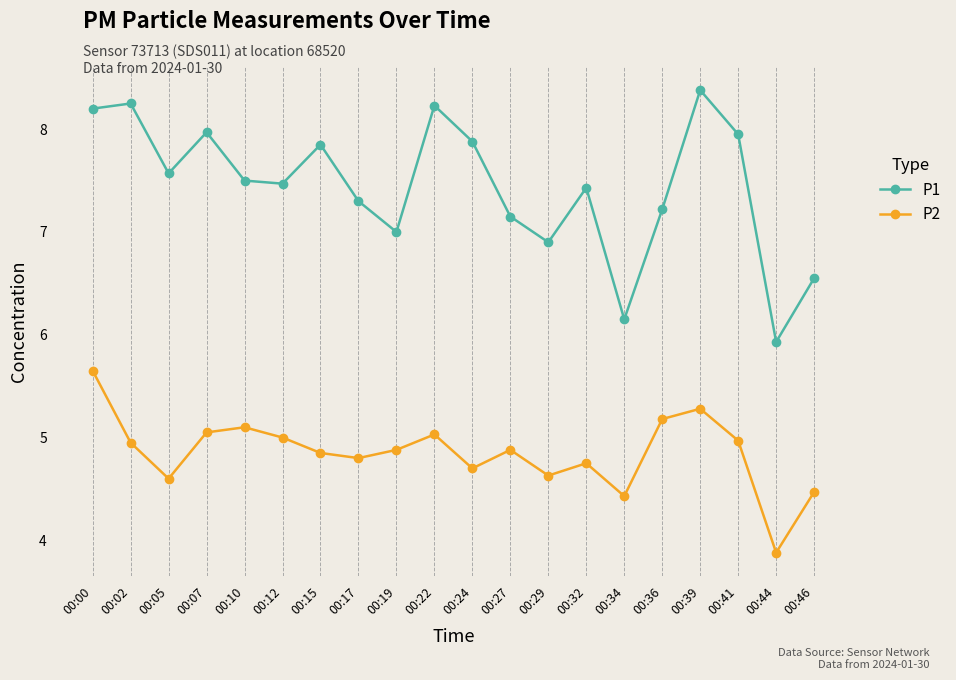

What are all the series names shown in the legend?

P1, P2